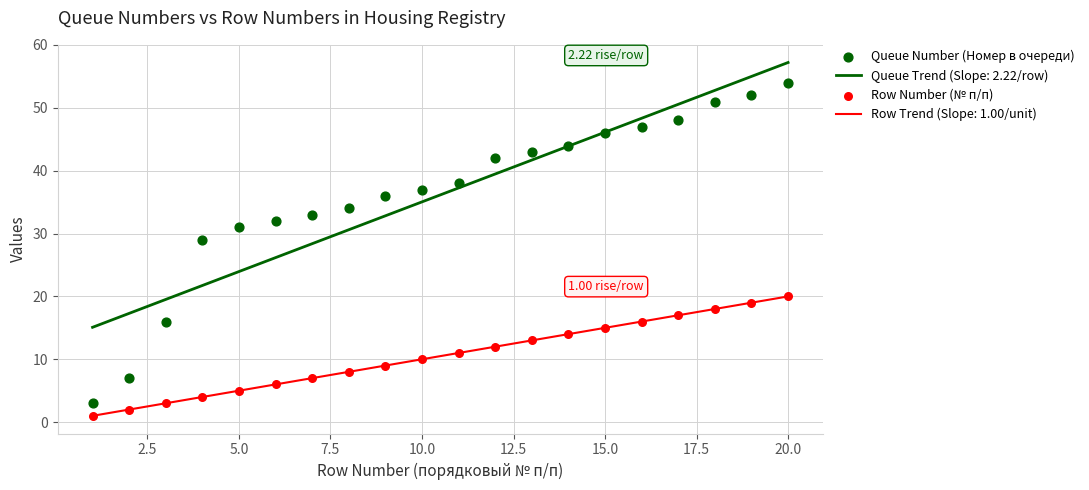

True or false: Row Trend (Slope: 1.00/unit) and Queue Trend (Slope: 2.22/row) cross at least once.

False